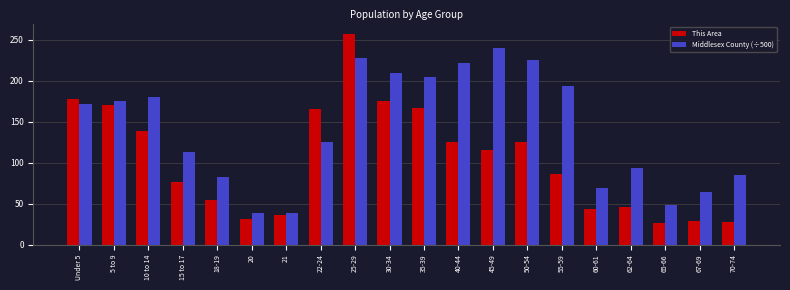

What is the approximate value of This Area at 20?

31.0